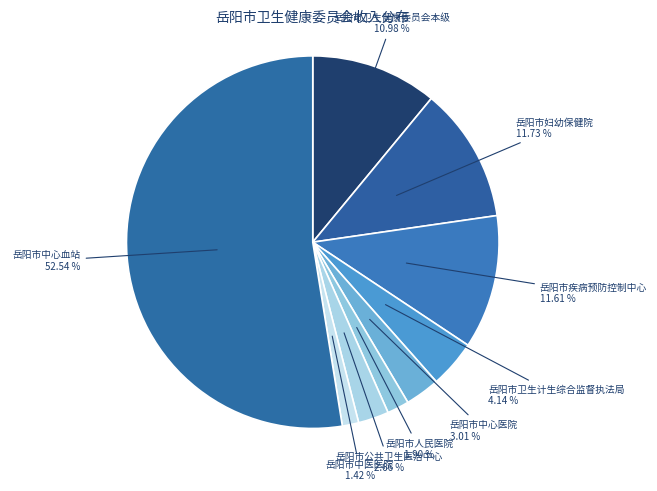

Between 岳阳市疾病预防控制中心 and 岳阳市公共卫生医治中心, which is larger?

岳阳市疾病预防控制中心